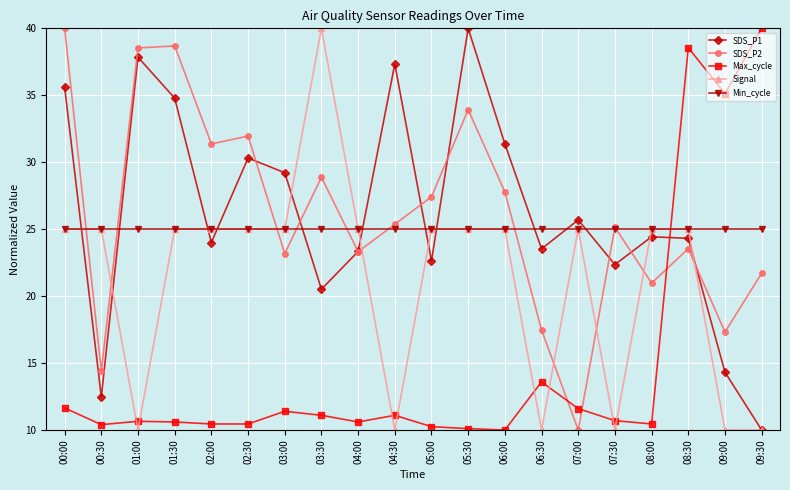

How many lines are shown in the chart?

5